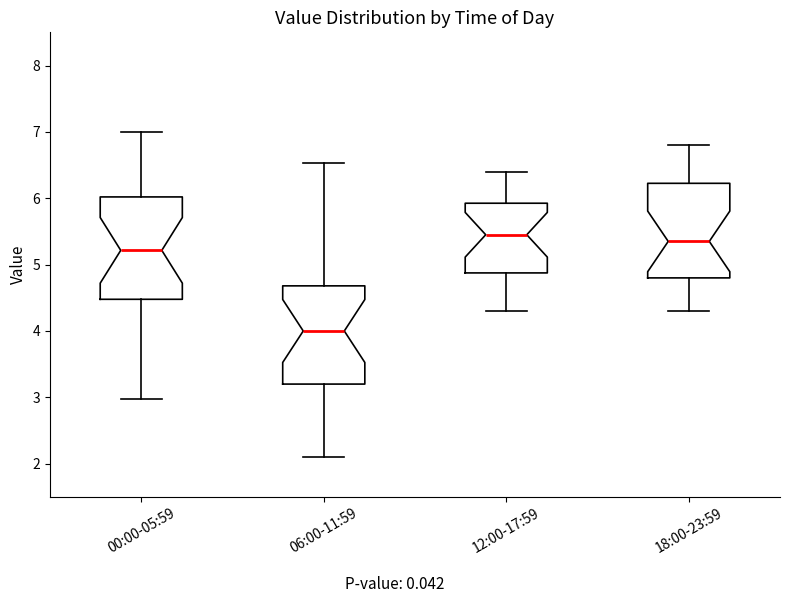

Where does the lower whisker of the box for 18:00-23:59 end on the y-axis? The values are not printed on the chart, so give them approximately, as read against the axis.

4.3